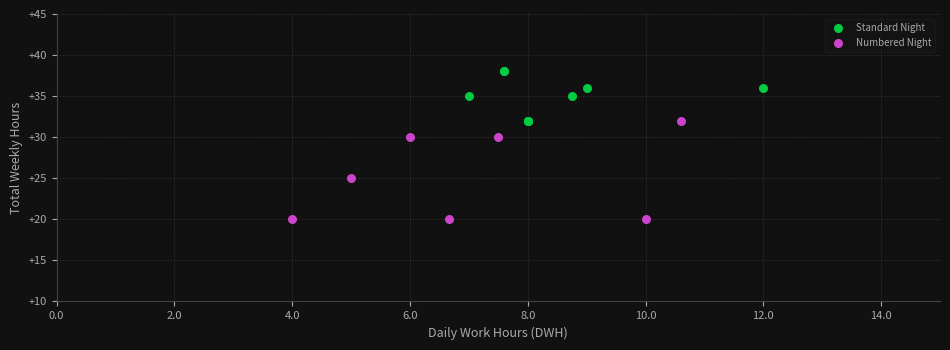

Which series contains the lowest Y value?

Numbered Night